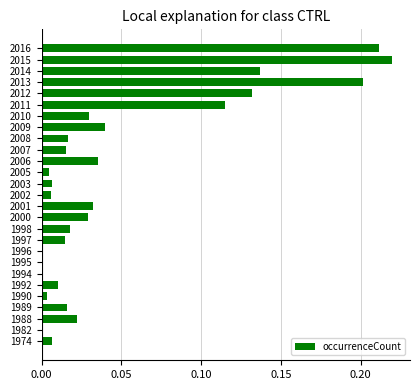

Between 2009 and 2002, which is larger?

2009